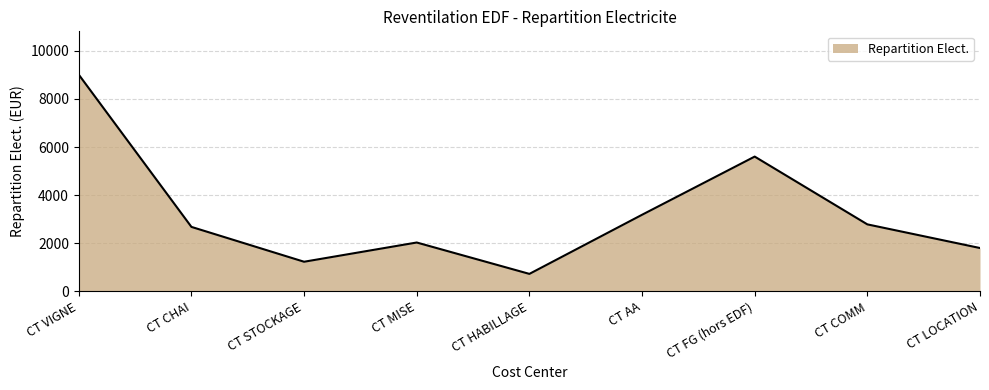

Is it true that the value at CT COMM is 1558.2?

False